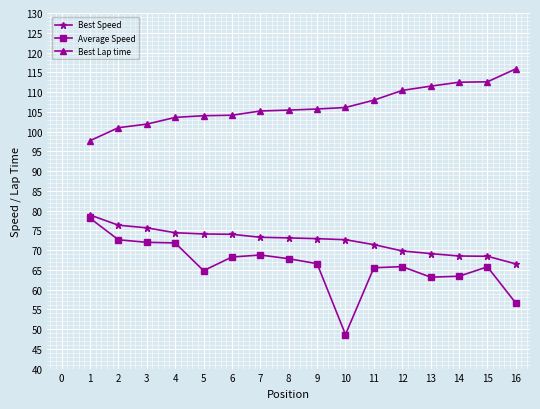

What is the difference between the maximum and minimum values in the Average Speed series?

29.4